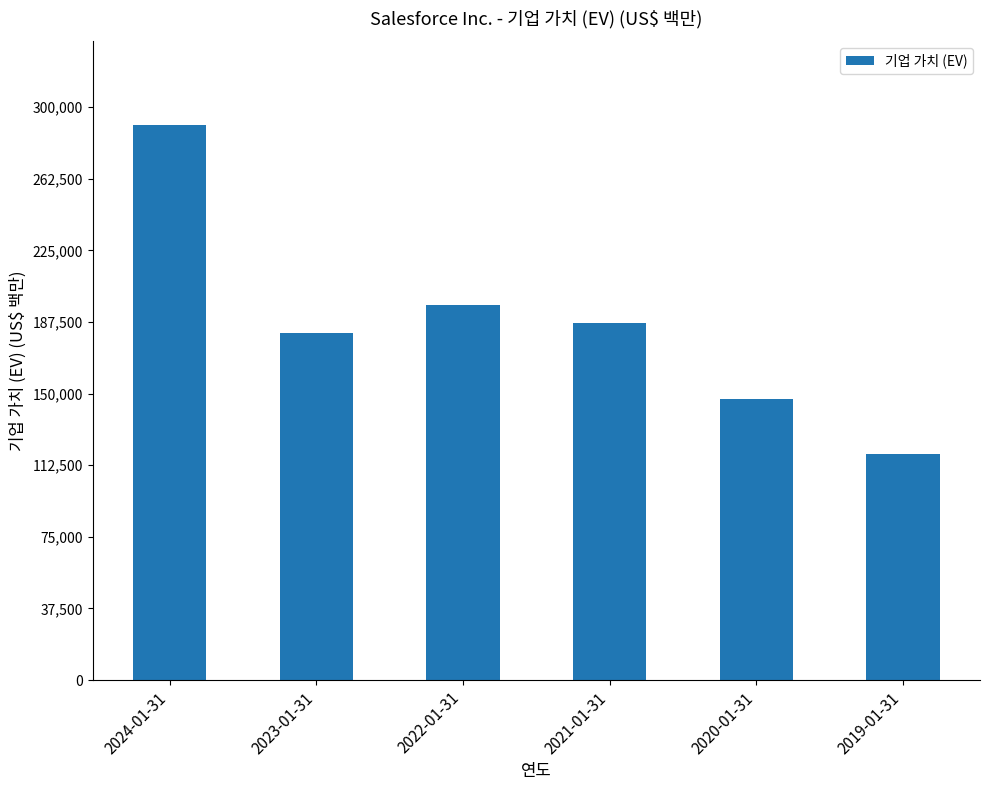

Are the bars horizontal?

No